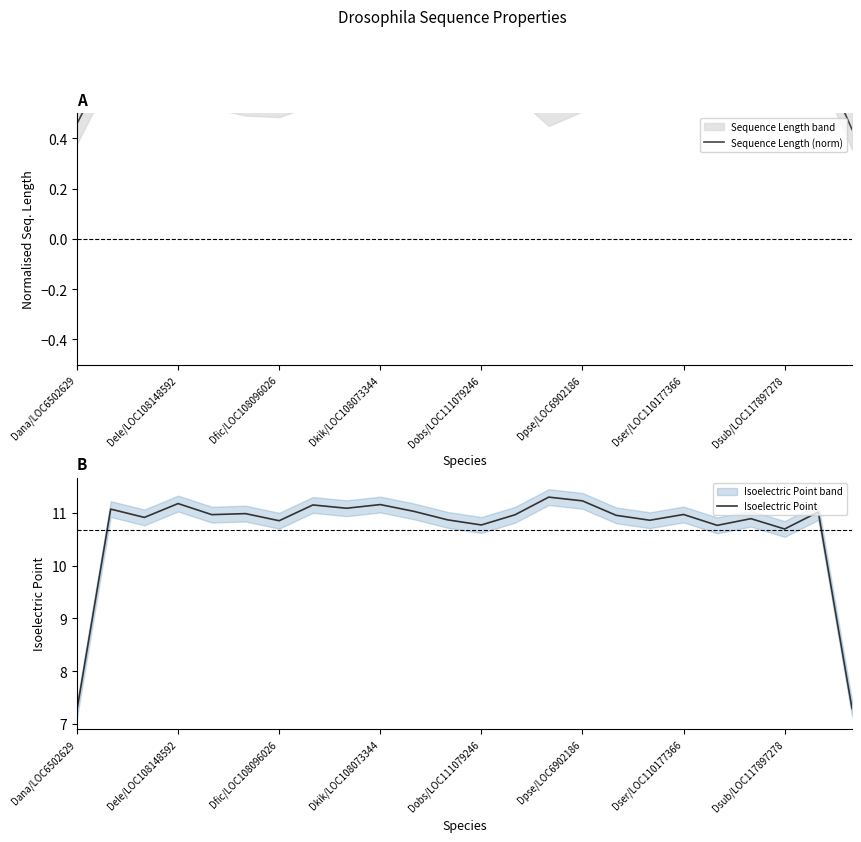

How many interior local peaks does the Isoelectric Point series have?

9